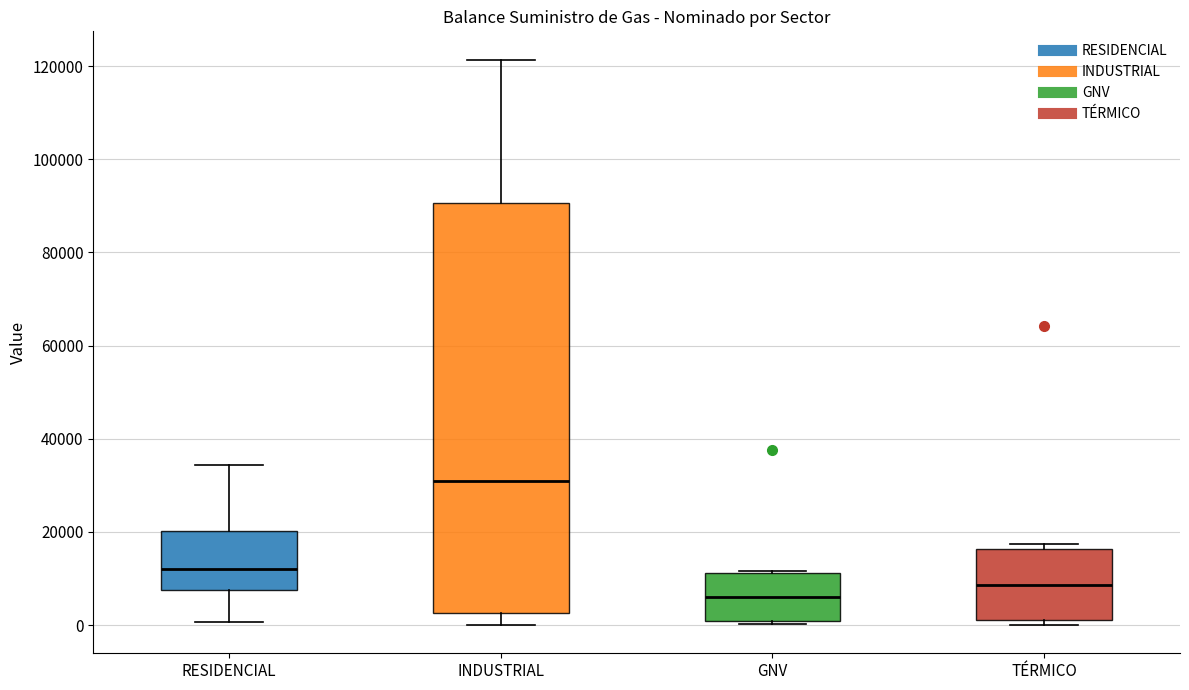

Which box has the lowest median line?

GNV